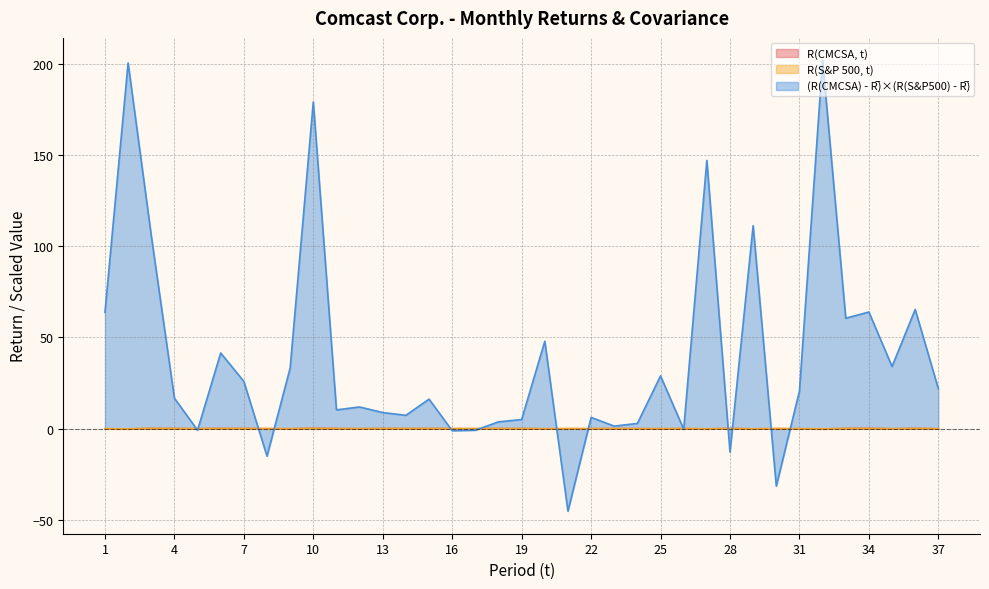

True or false: R(S&P 500, t) and R(CMCSA, t) cross at least once.

True